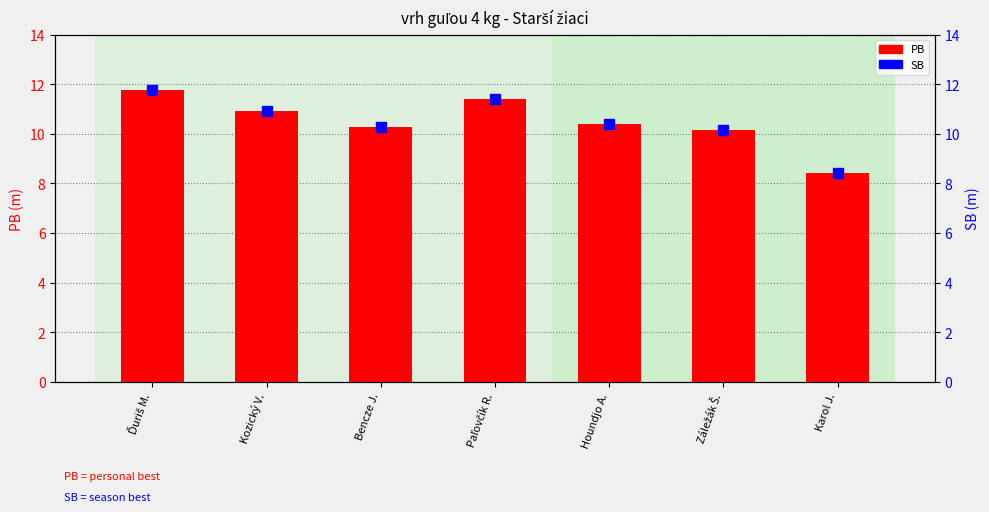

Which category has the lowest value in the SB series?

Karol J.